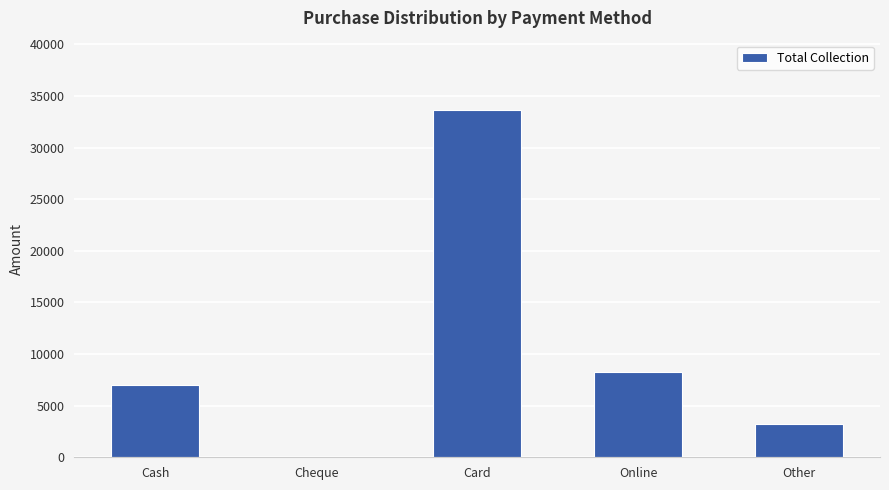

How many values are above zero?

4